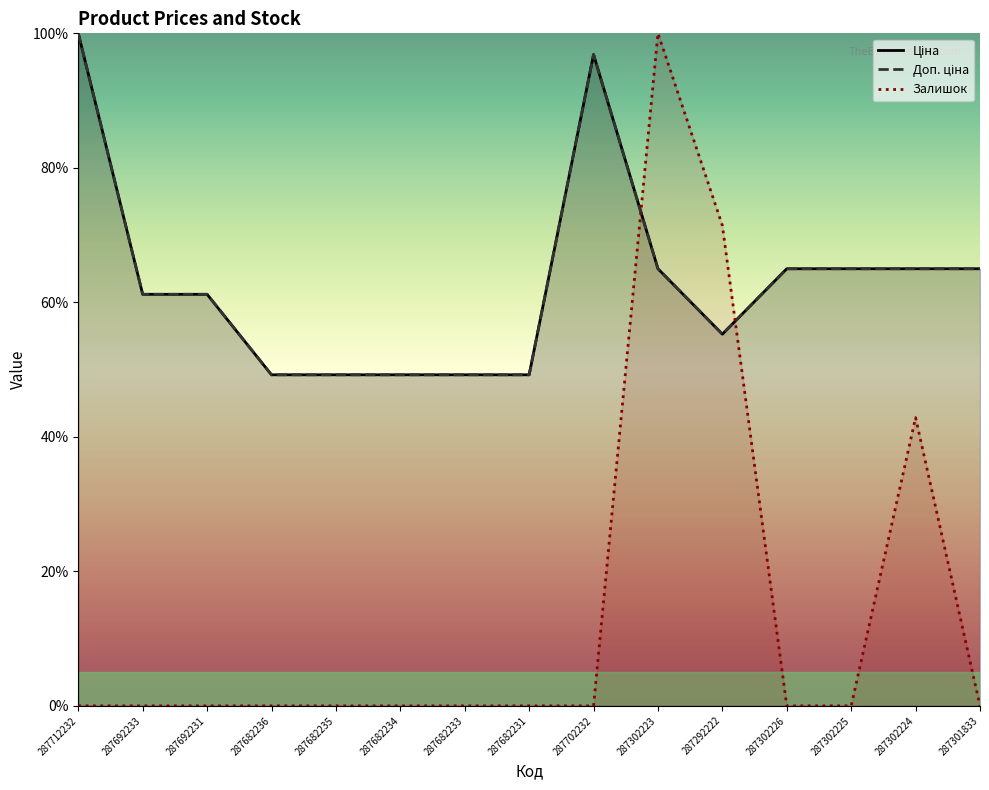

Between 287682234 and 287292222, which is larger?

287292222